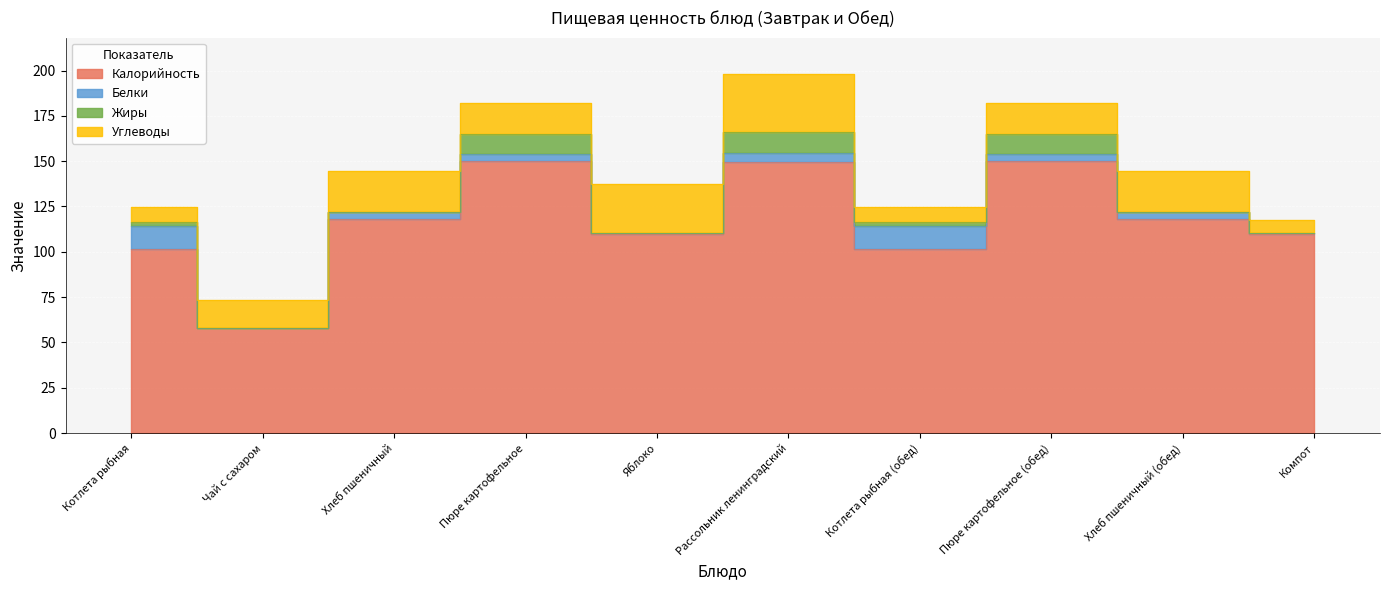

Is it true that Углеводы equals 46.0 at Яблоко?

False